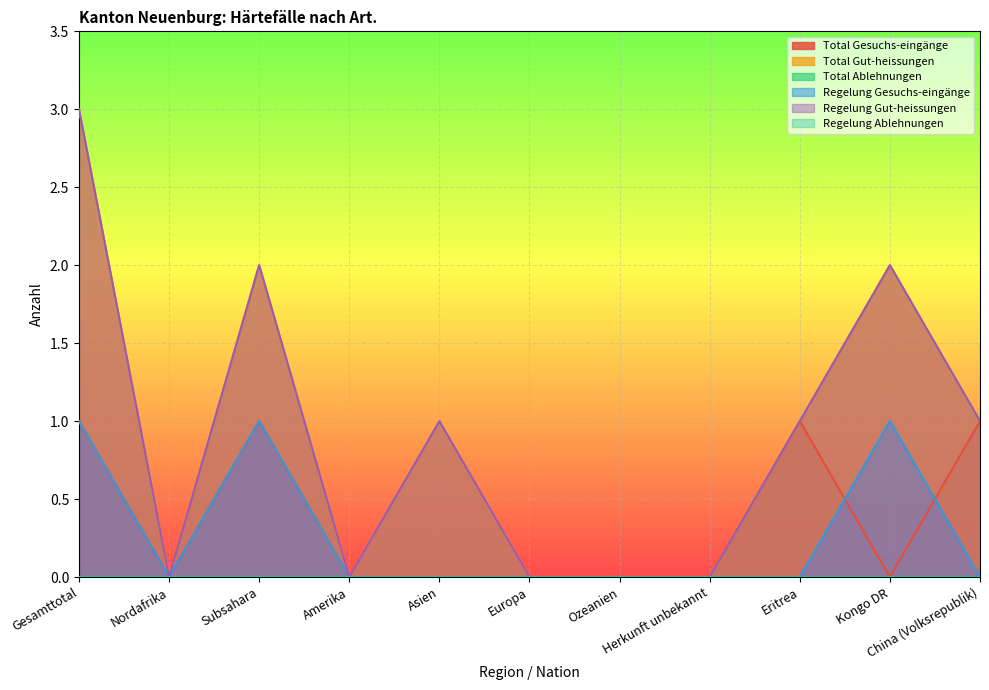

What is the total value across all series at Kongo DR?

5